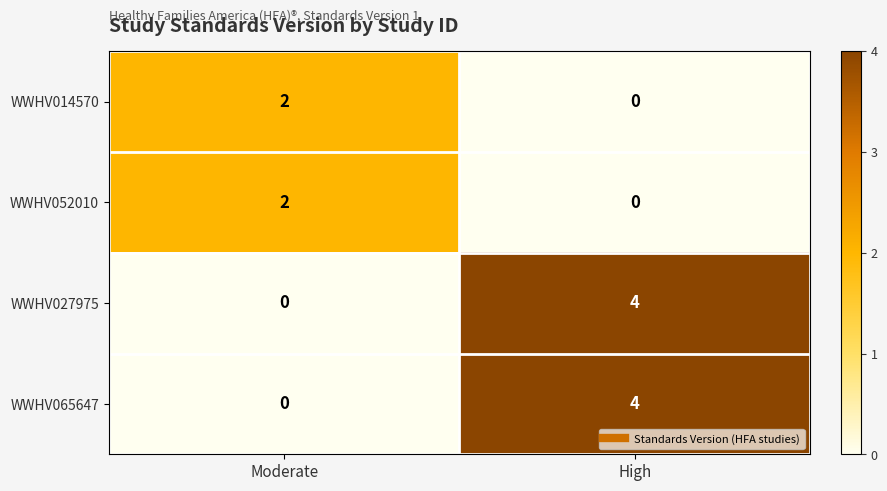

Reading left to right, transcribe all the data shown in this chart.

WWHV014570: Moderate=2	High=0
WWHV052010: Moderate=2	High=0
WWHV027975: Moderate=0	High=4
WWHV065647: Moderate=0	High=4